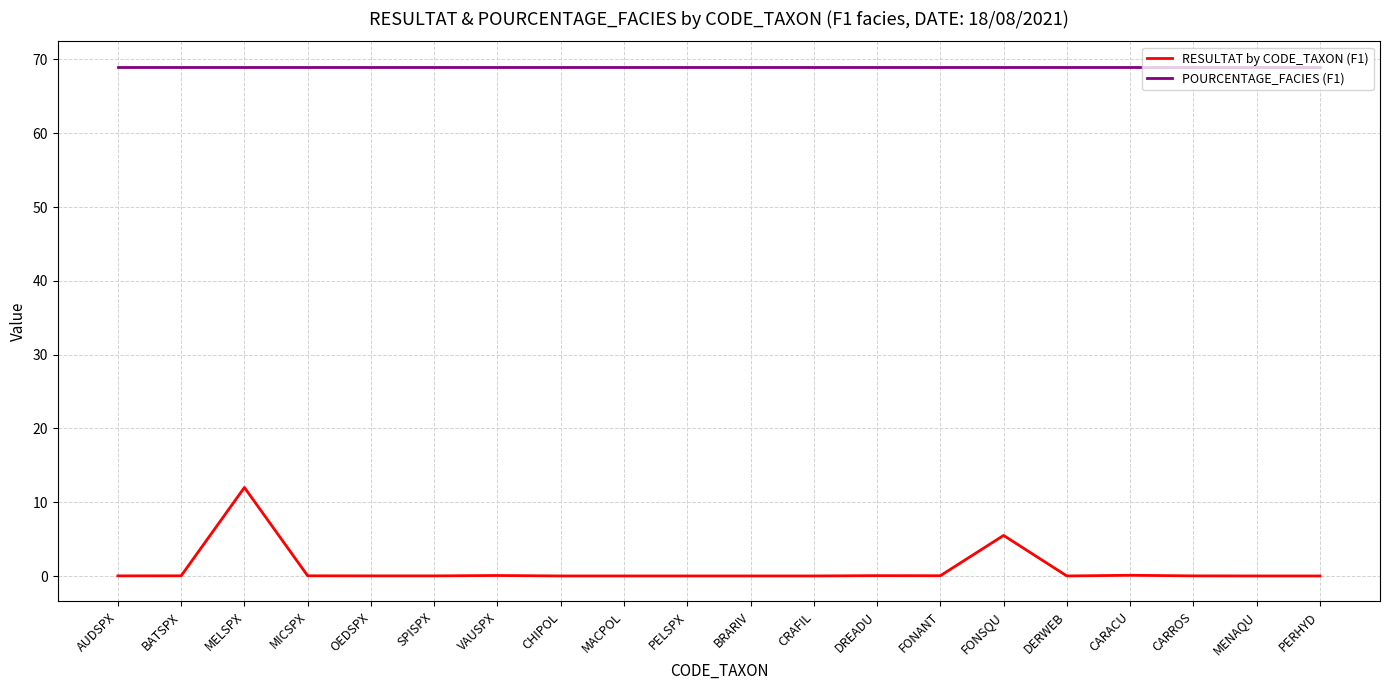

At which label does RESULTAT by CODE_TAXON (F1) reach its peak?

MELSPX